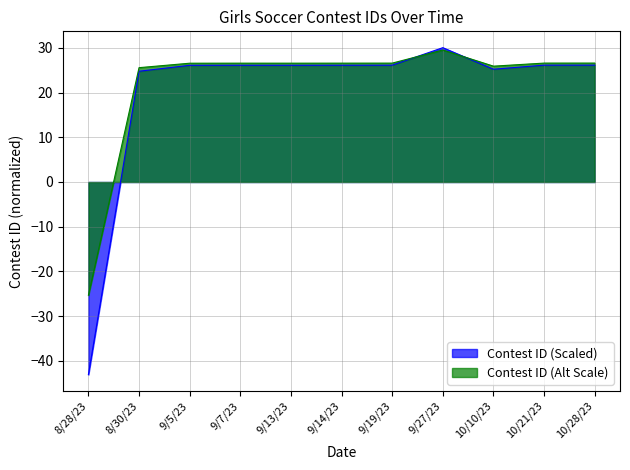

What is the value of the Normalized ID point at the 2nd from the left?

25.6